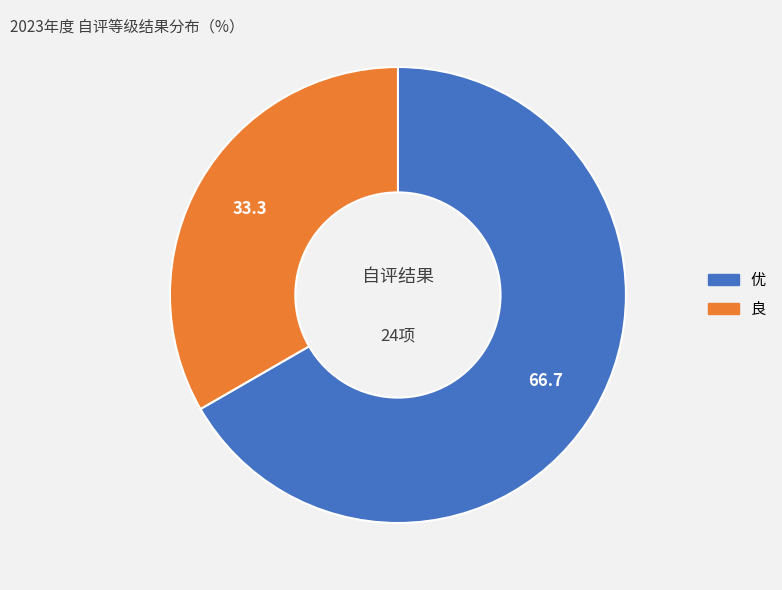

How many segments does this pie chart have?

2